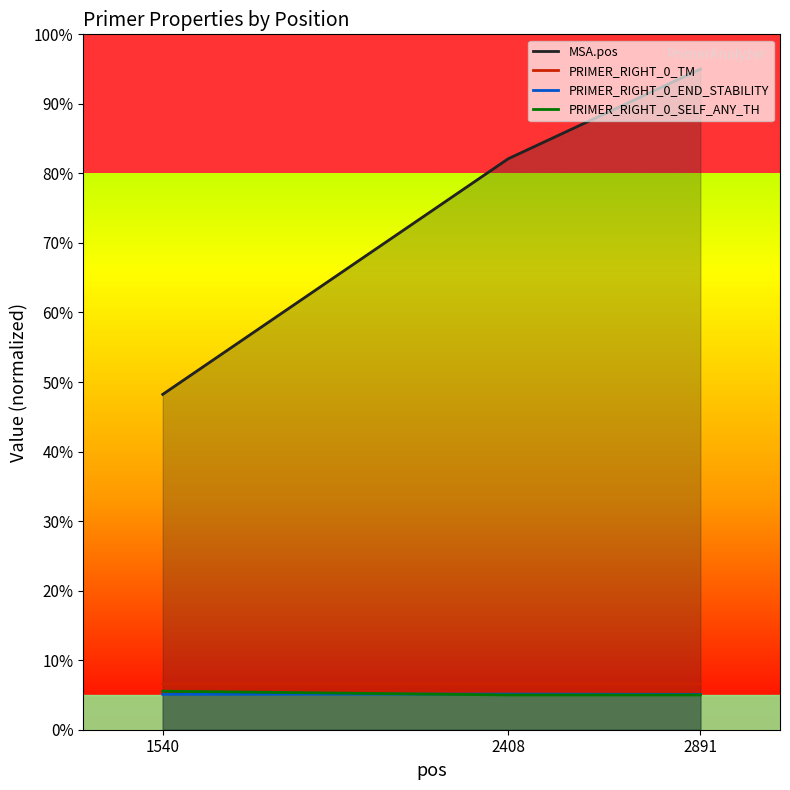

What is the sum of the PRIMER_RIGHT_0_END_STABILITY values at 1540 and 2891?

10.2